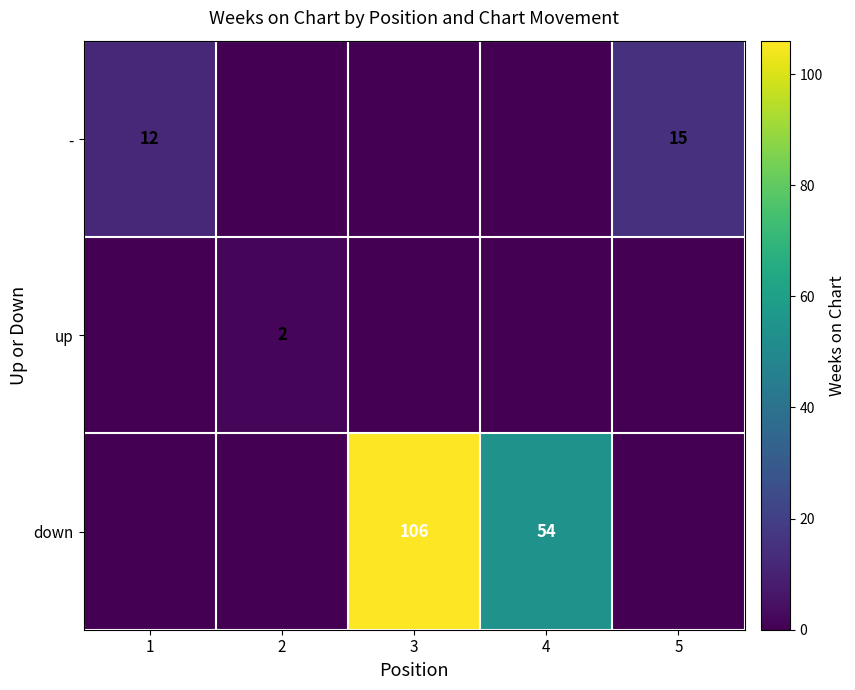

True or false: - has a value of 7 at 5.

False